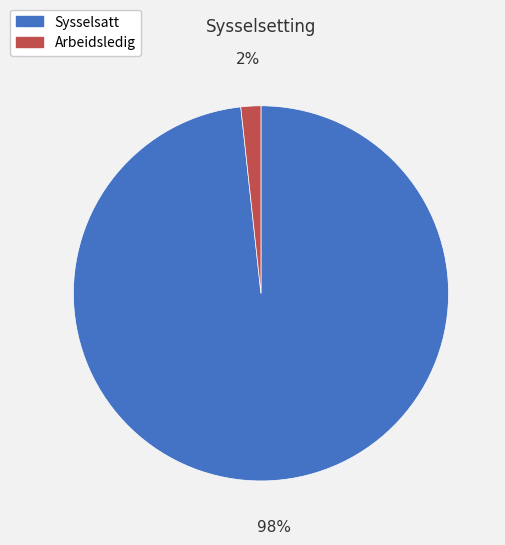

To the nearest percent, what is the combined percentage of Arbeidsledig and Sysselsatt?

100%